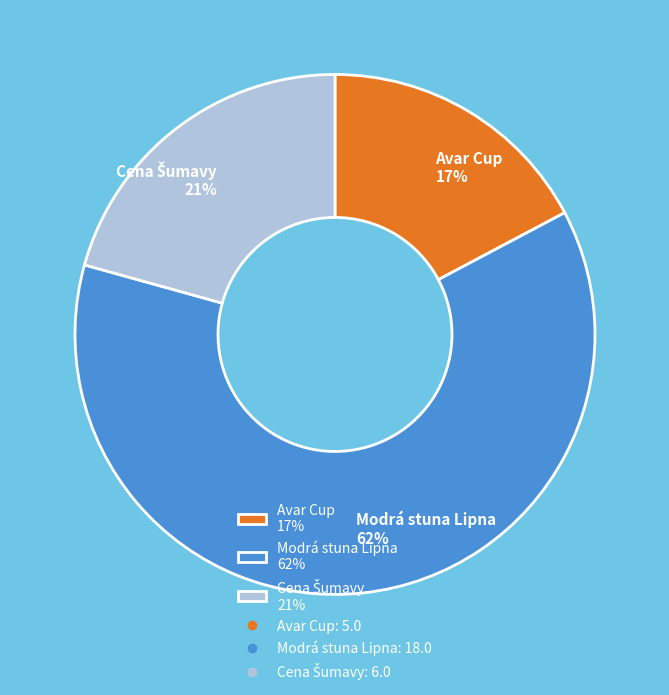

True or false: Modrá stuna Lipna accounts for 69% of the total.

False